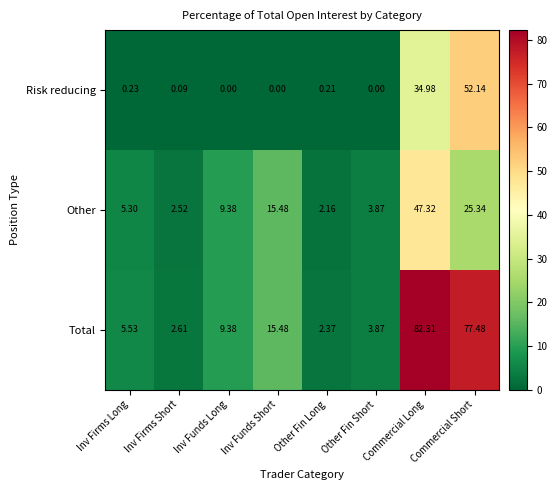

Which series has the largest total across all categories?

Total